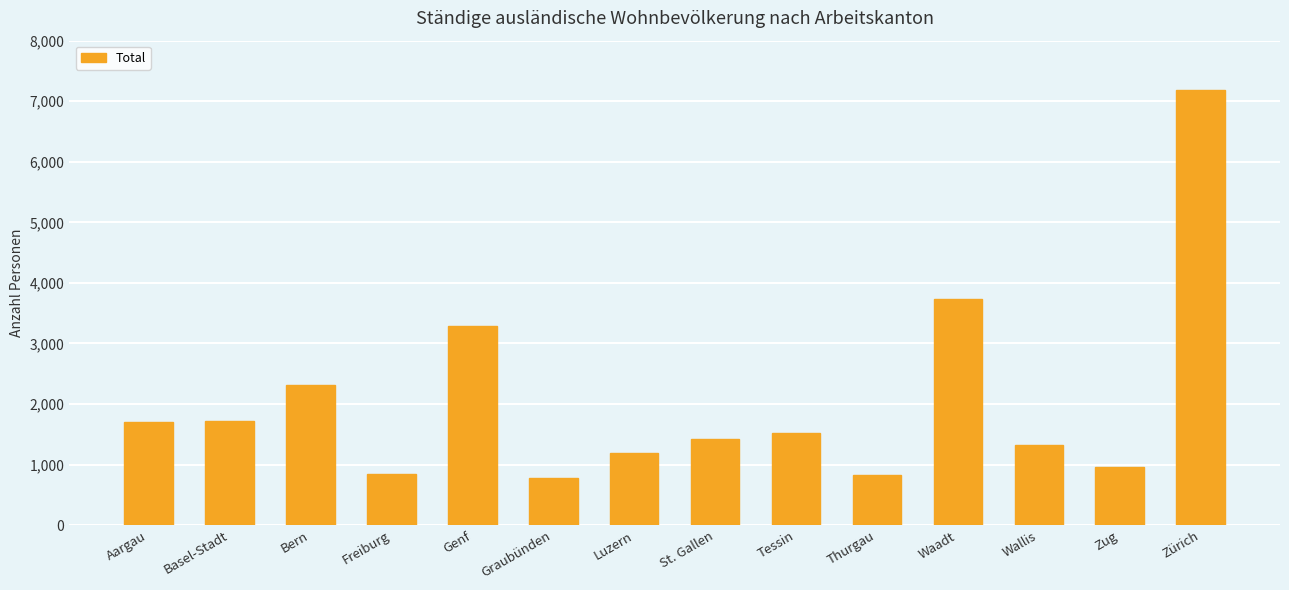

How many distinct data groups are displayed?

1